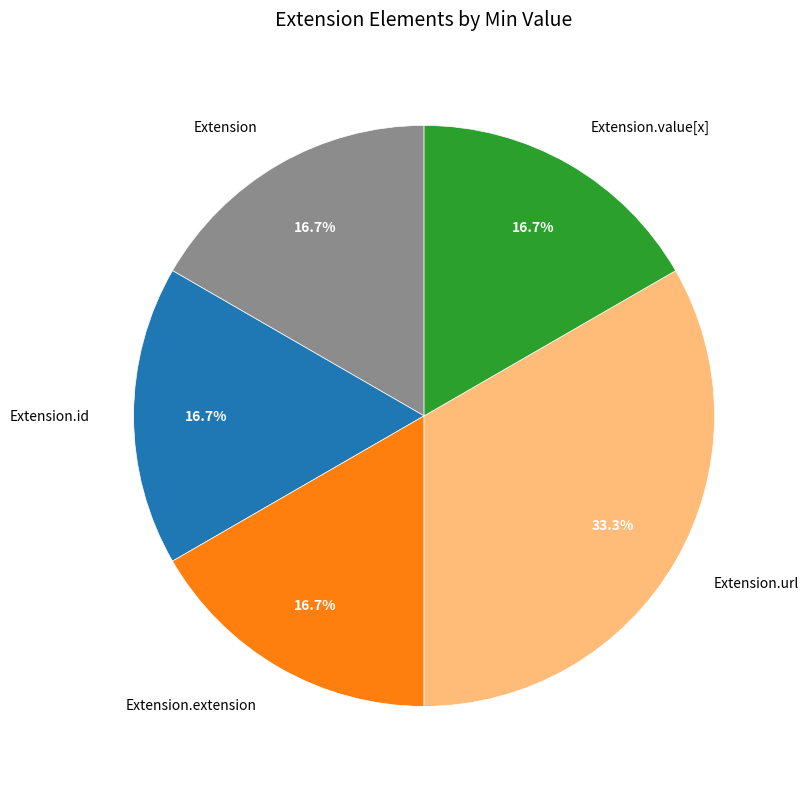

To the nearest percent, what is the combined percentage of Extension.id and Extension.url?

50%